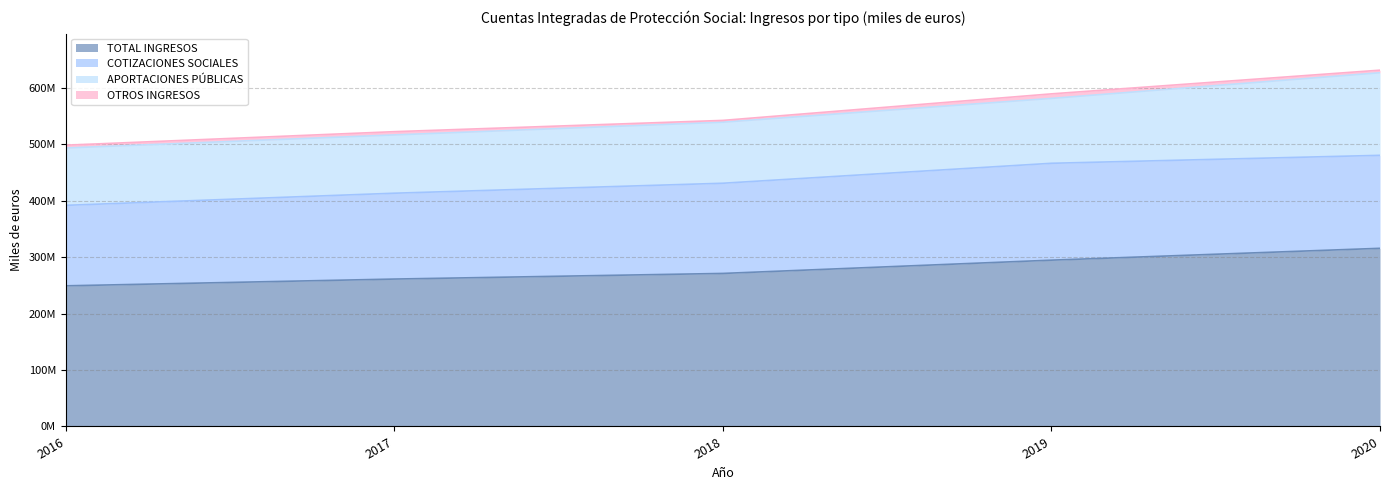

The OTROS INGRESOS series shows 5148879.6 at 2018. True or false?

False